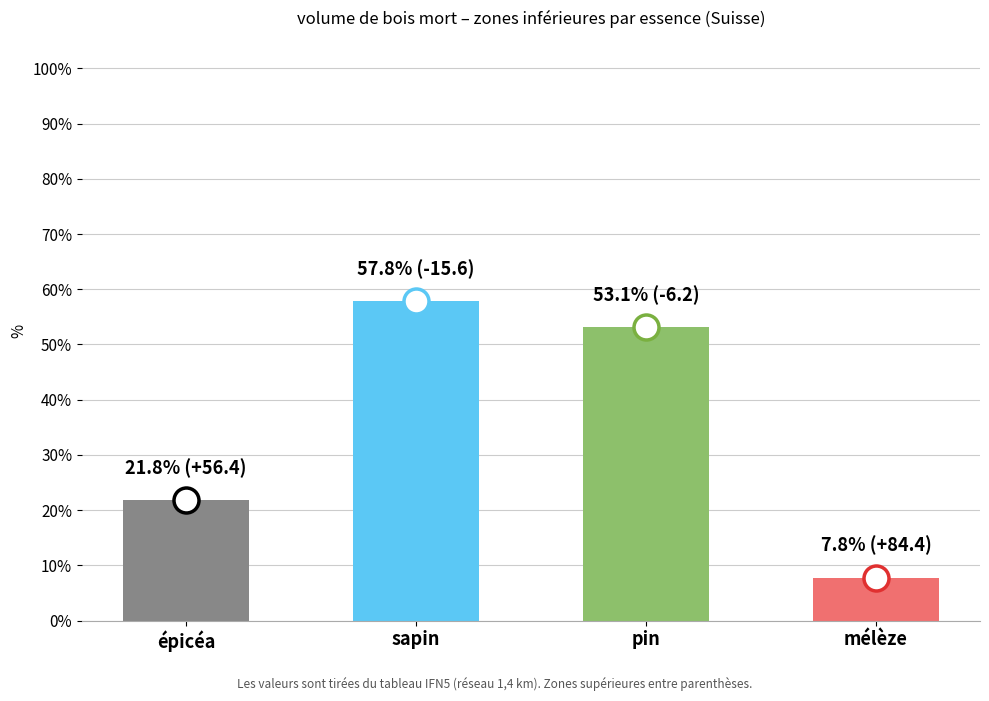

Which series has the largest total across all categories?

zones supérieures